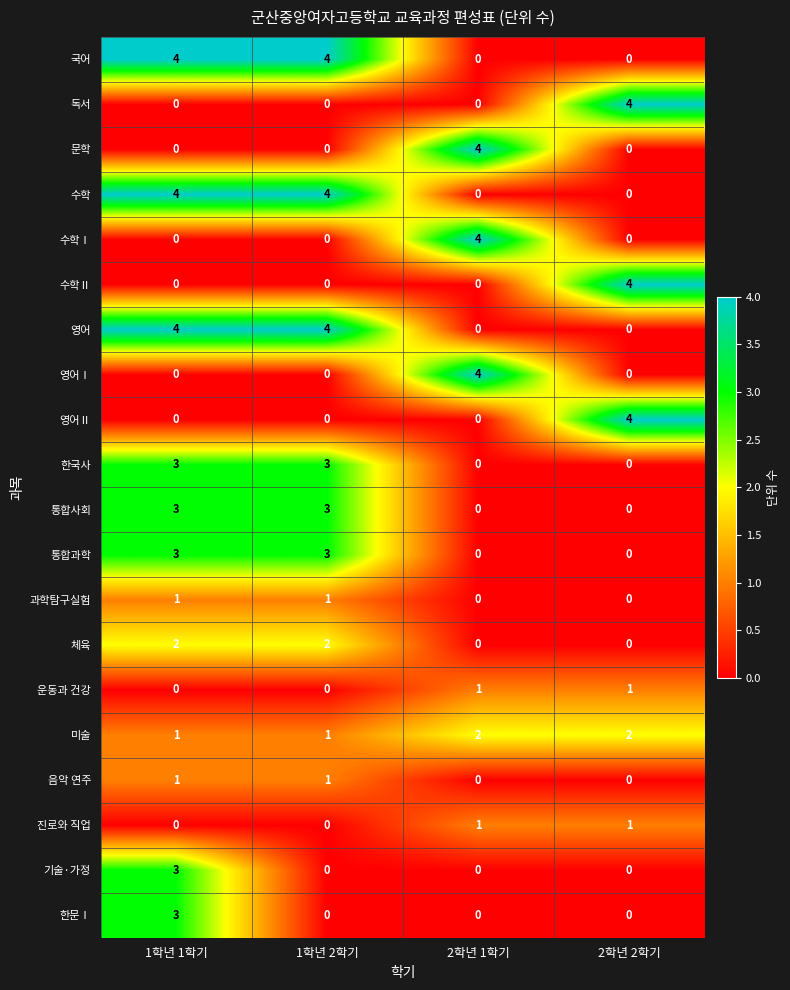

At how many categories does at least one series exceed 0?

4